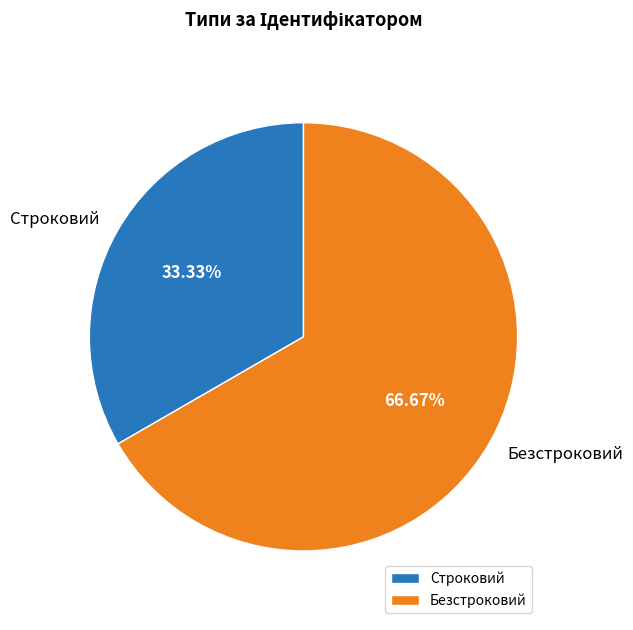

To the nearest percent, what is the average slice percentage?

50%